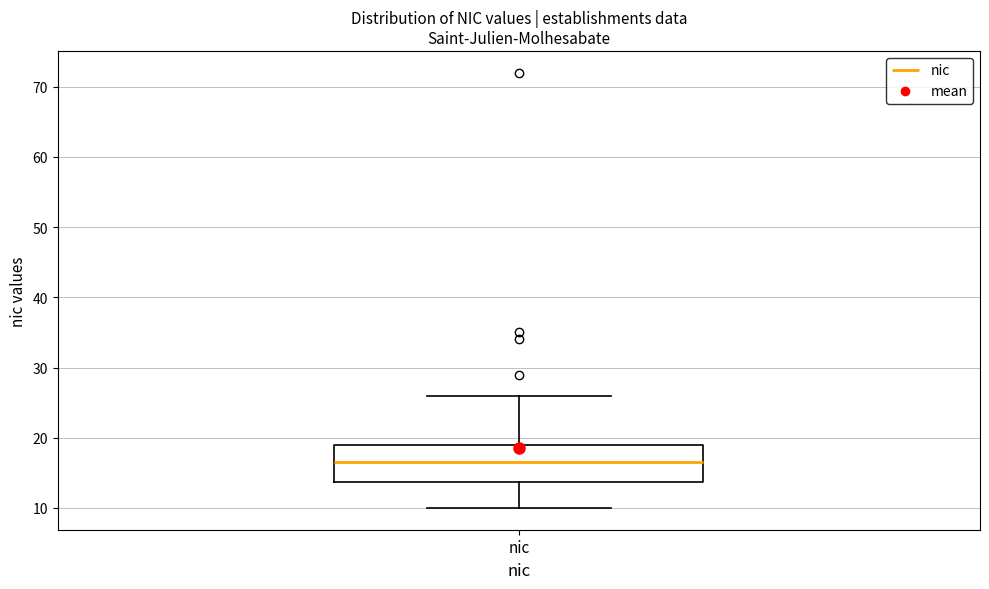

Transcribe this box plot: give where the median line is, the range the box spans, and where the two whiskers end, as read against the y-axis. The values are not printed on the chart, so give them approximately, as read against the axis.

median 17, box 14 to 19, whiskers 10 to 26